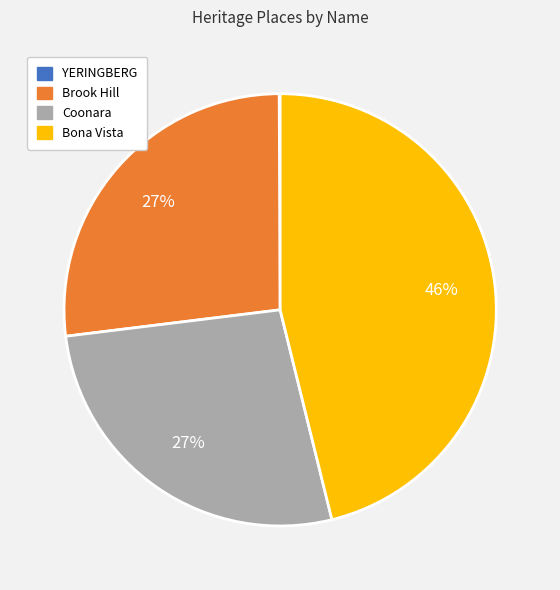

Is there any slice that represents more than half of the pie?

No